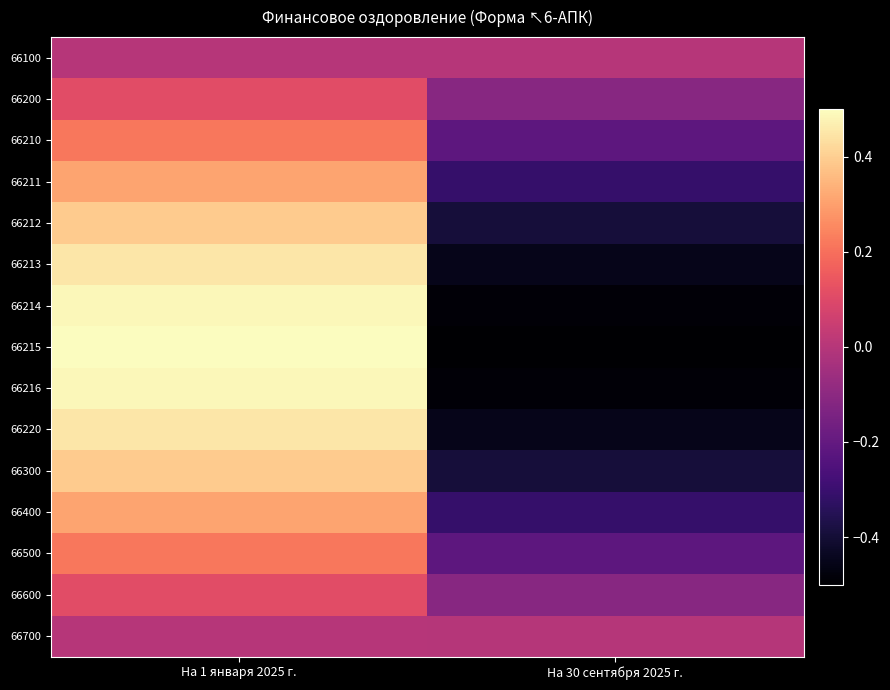

Which series has the widest spread of values?

66215